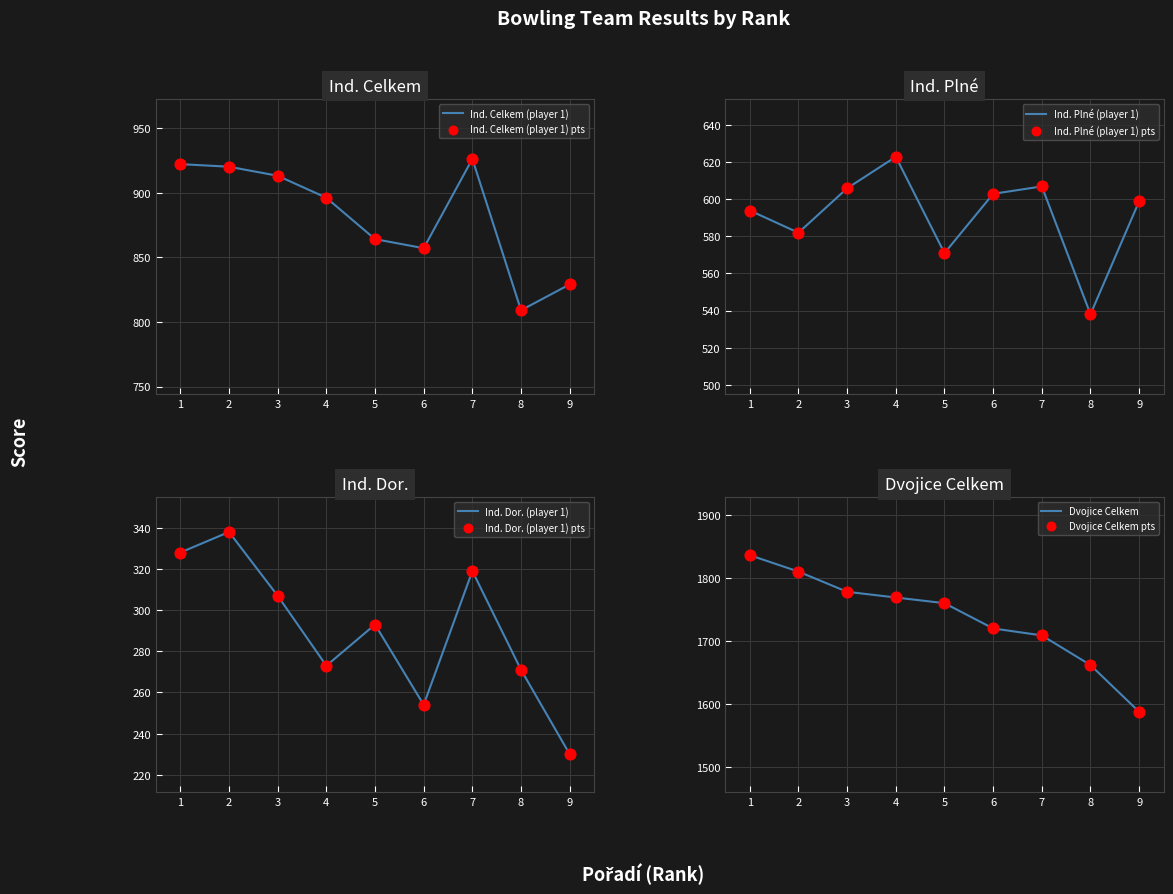

Is the value of Ind. Dor. (player 1) at 4 greater than the value of Ind. Plné (player 1) at 9?

No